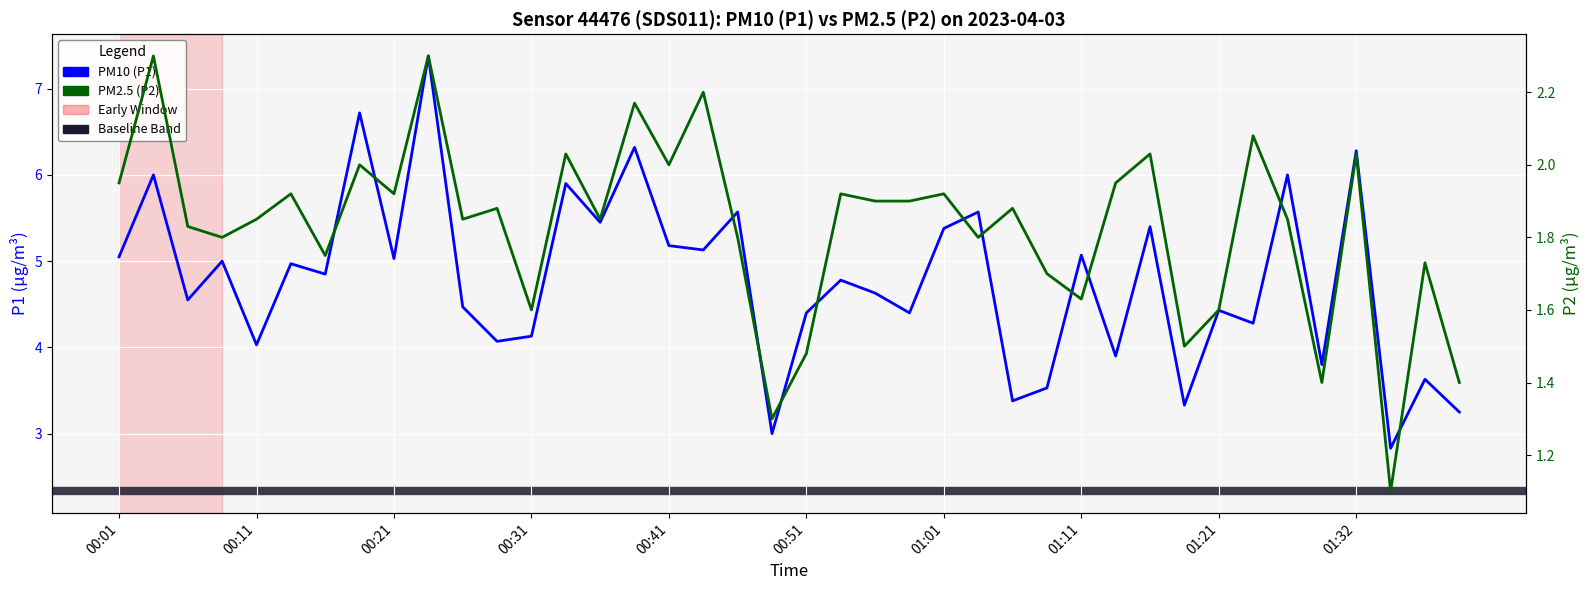

The P2 series shows 0.7 at 00:11. True or false?

False